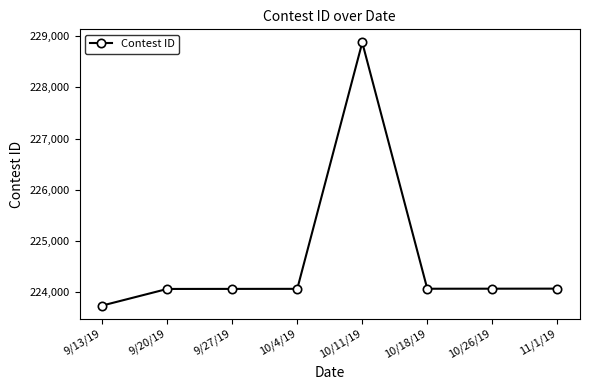

What is the change in value from 10/26/19 to 11/1/19?

+1